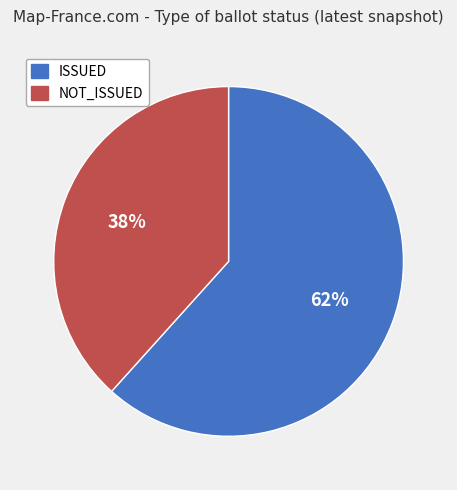

How many slices are in this pie chart?

2